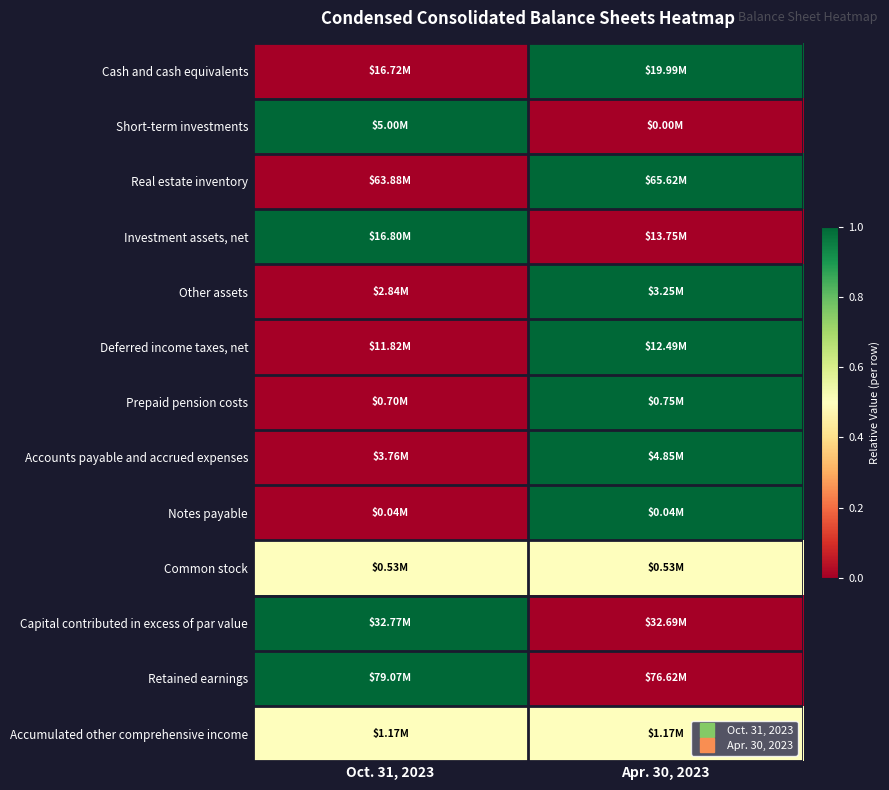

At which category does the chart reach its peak across all series?

Apr. 30, 2023